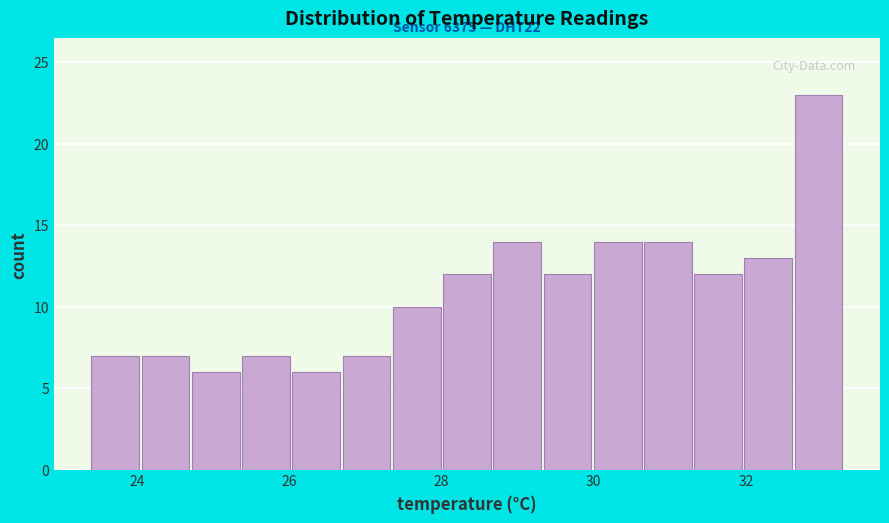

Around what value on the x-axis is the tallest bar? Give the approximate position of its centre, as read against the axis.

33.0